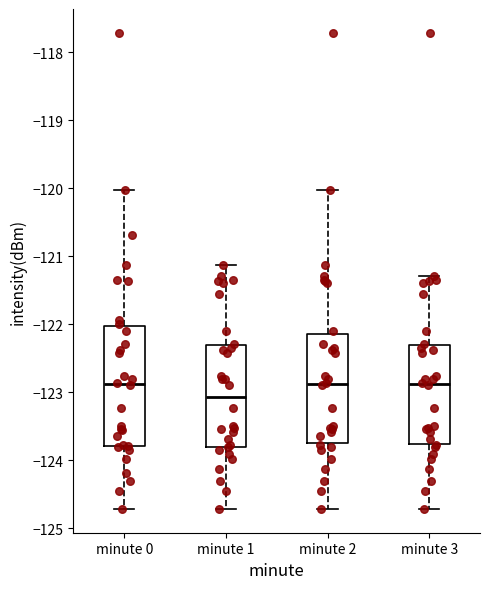

Reading left to right, transcribe this box plot: for each box, give where its median line is, the range the box spans, and where its two whiskers end, as read against the y-axis. The values are not printed on the chart, so give them approximately, as read against the axis.

minute 0: median -122.9, box -123.8 to -122.0, whiskers -124.7 to -120.0
minute 1: median -123.1, box -123.8 to -122.3, whiskers -124.7 to -121.1
minute 2: median -122.9, box -123.7 to -122.1, whiskers -124.7 to -120.0
minute 3: median -122.9, box -123.8 to -122.3, whiskers -124.7 to -121.3